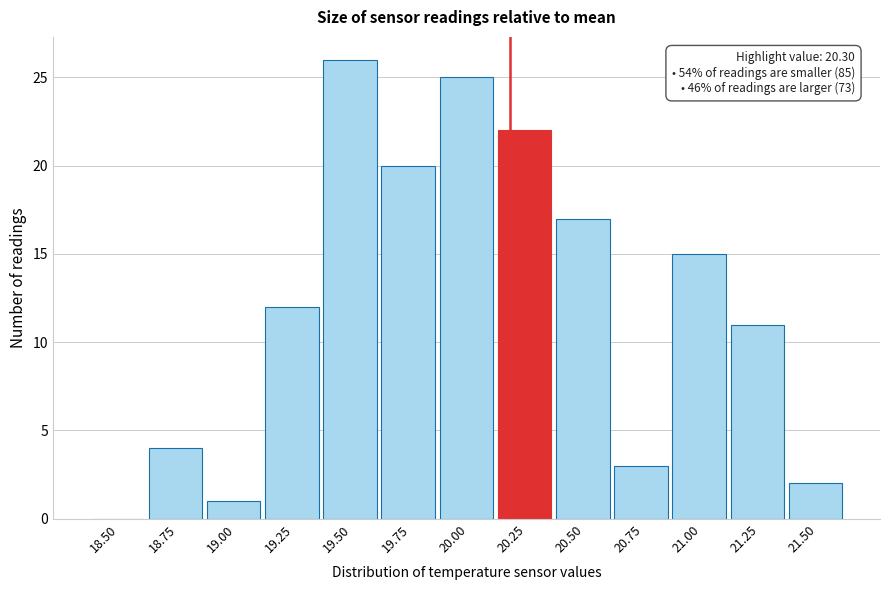

Reading left to right, what are all the values shown in this chart?

18.50=0	18.75=4	19.00=1	19.25=12	19.50=26	19.75=20	20.00=25	20.25=22	20.50=17	20.75=3	21.00=15	21.25=11	21.50=2